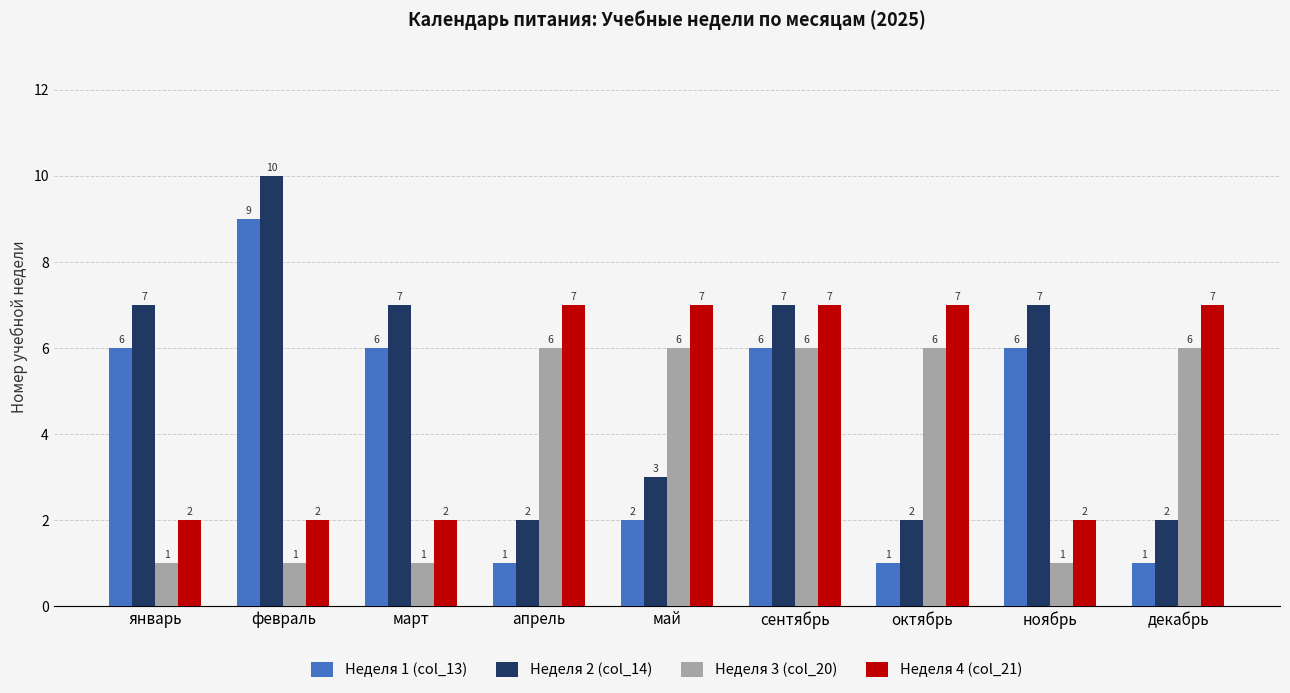

Which category has the highest value in the Неделя 2 (col_14) series?

февраль